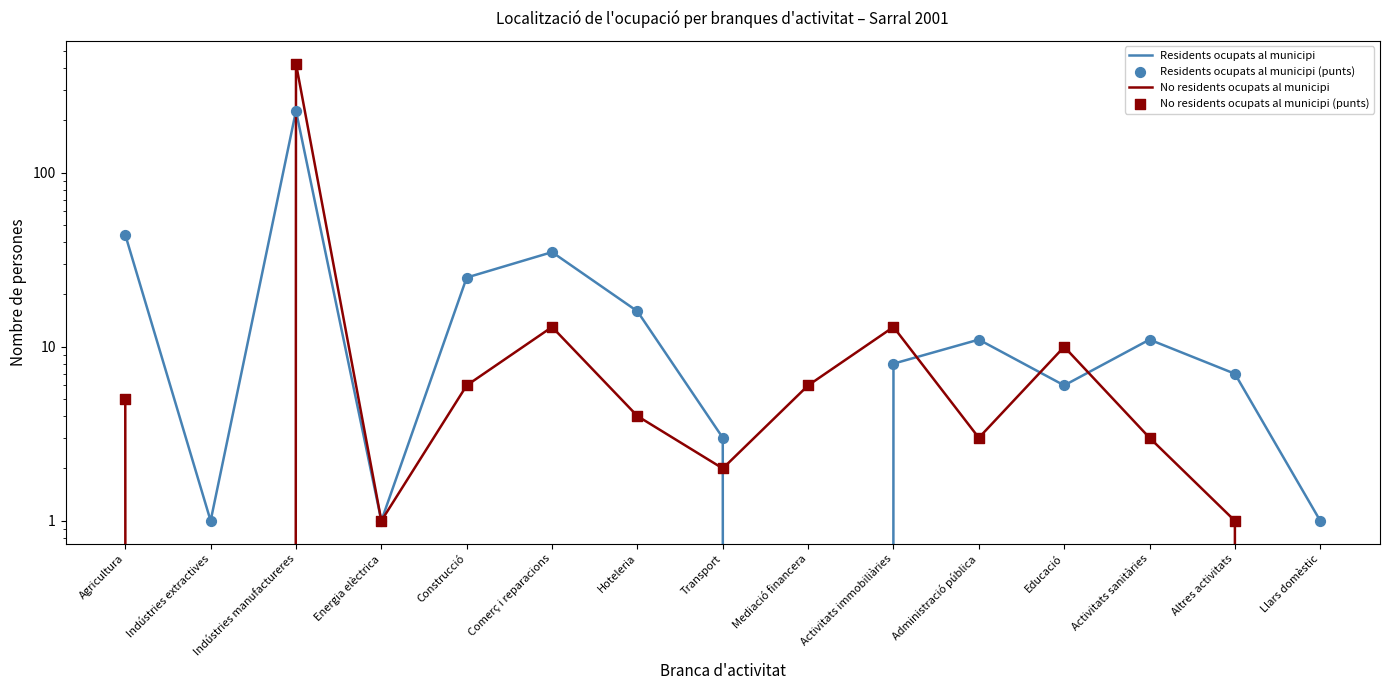

Which series contains the highest Y value?

No residents ocupats al municipi